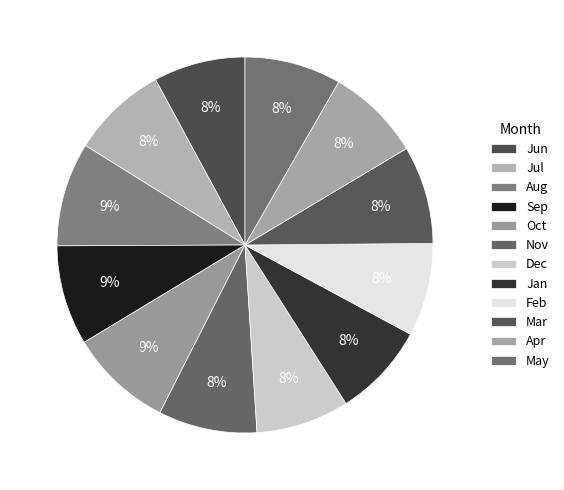

Is there any slice that represents more than half of the pie?

No